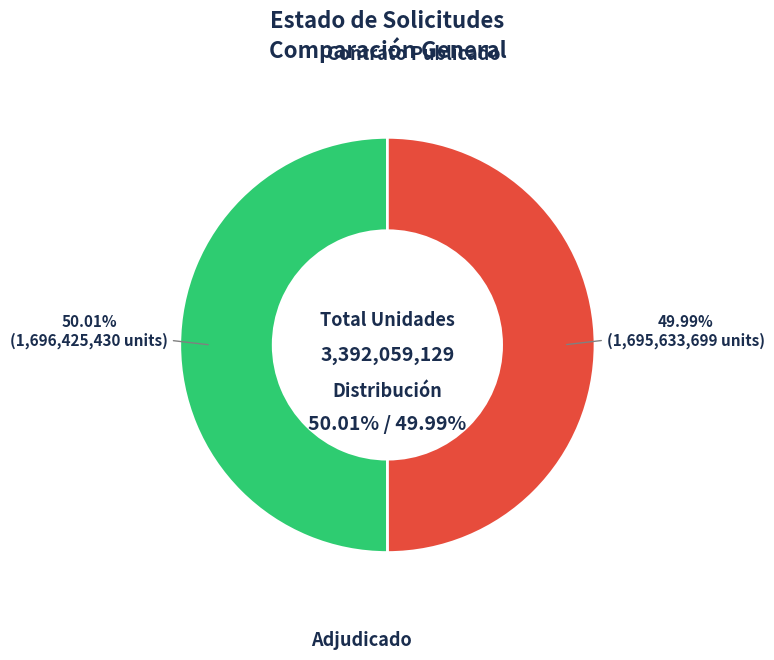

To the nearest percent, what portion does PUBC represent?

50%